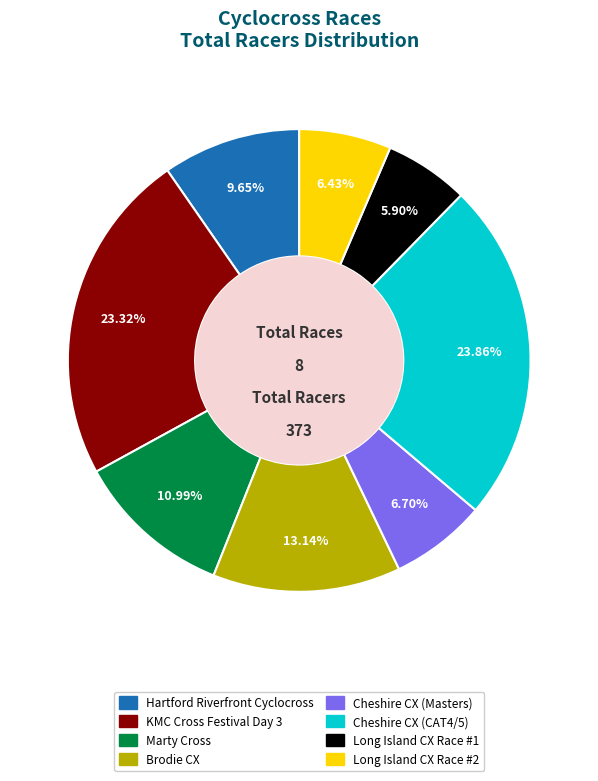

To the nearest percent, what is the average slice percentage?

12%